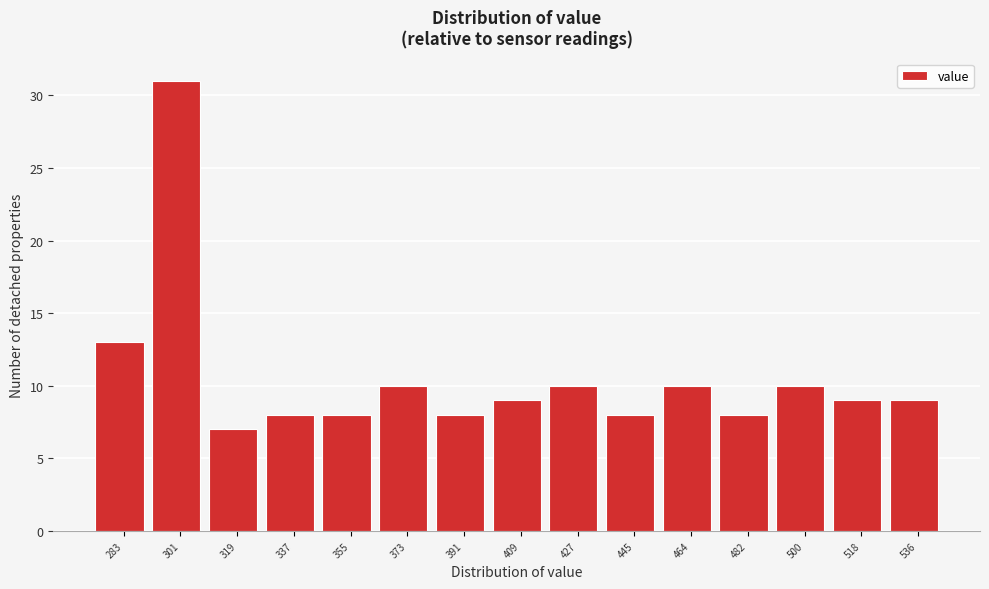

Reading left to right, extract all data points from this chart.

283=13	301=31	319=7	337=8	355=8	373=10	391=8	409=9	427=10	445=8	464=10	482=8	500=10	518=9	536=9